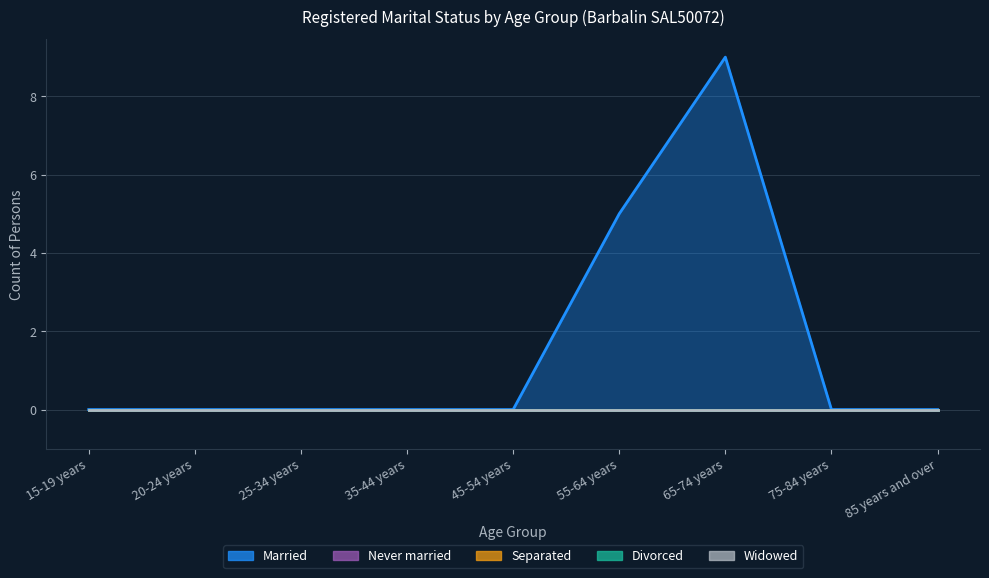

Which label corresponds to the smallest value in the chart?

15-19 years